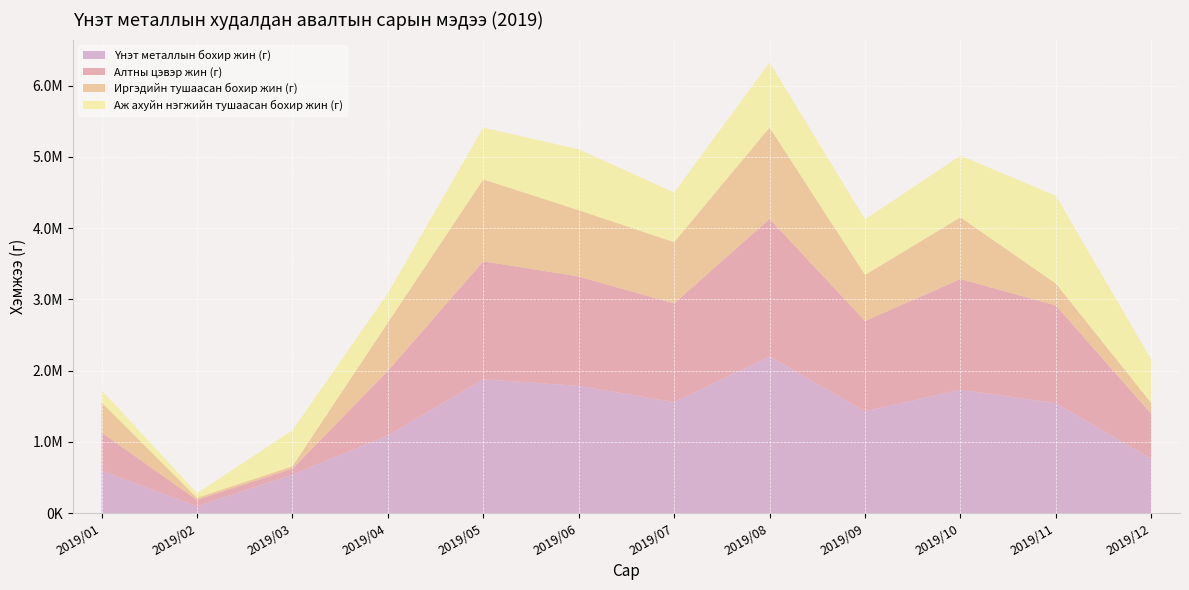

Reading left to right, what are all the values shown in this chart?

Үнэт металлын бохир жин (г): 2019/01=597128.2	2019/02=95956.4	2019/03=539790.6	2019/04=1089795.6	2019/05=1877413.3	2019/06=1786613.3	2019/07=1557334.4	2019/08=2198747.1	2019/09=1428418.7	2019/10=1732489.2	2019/11=1541532.7	2019/12=761322.0
Алтны цэвэр жин (г): 2019/01=533601.1	2019/02=87398.6	2019/03=83159.1	2019/04=905683.8	2019/05=1657068.4	2019/06=1533818.1	2019/07=1385946.9	2019/08=1930499.2	2019/09=1267508.9	2019/10=1554150.1	2019/11=1371270.1	2019/12=629911.9
Иргэдийн тушаасан бохир жин (г): 2019/01=422721.0	2019/02=30621.2	2019/03=33896.1	2019/04=678366.1	2019/05=1150505.1	2019/06=931797.6	2019/07=860692.5	2019/08=1284460.6	2019/09=648051.2	2019/10=865642.3	2019/11=308196.4	2019/12=152014.1
Аж ахуйн нэгжийн тушаасан бохир жин (г): 2019/01=174407.2	2019/02=65335.2	2019/03=505894.5	2019/04=411429.5	2019/05=726908.2	2019/06=854815.7	2019/07=696641.9	2019/08=914286.5	2019/09=780367.5	2019/10=866846.9	2019/11=1233336.3	2019/12=609307.9